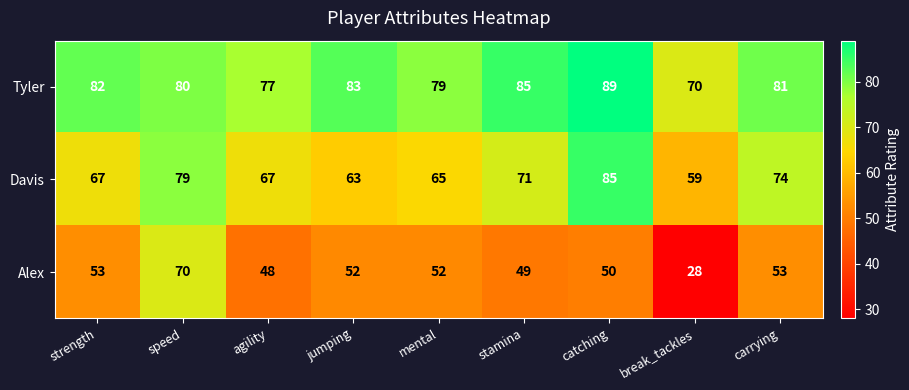

What is the total value across all series at agility?

192